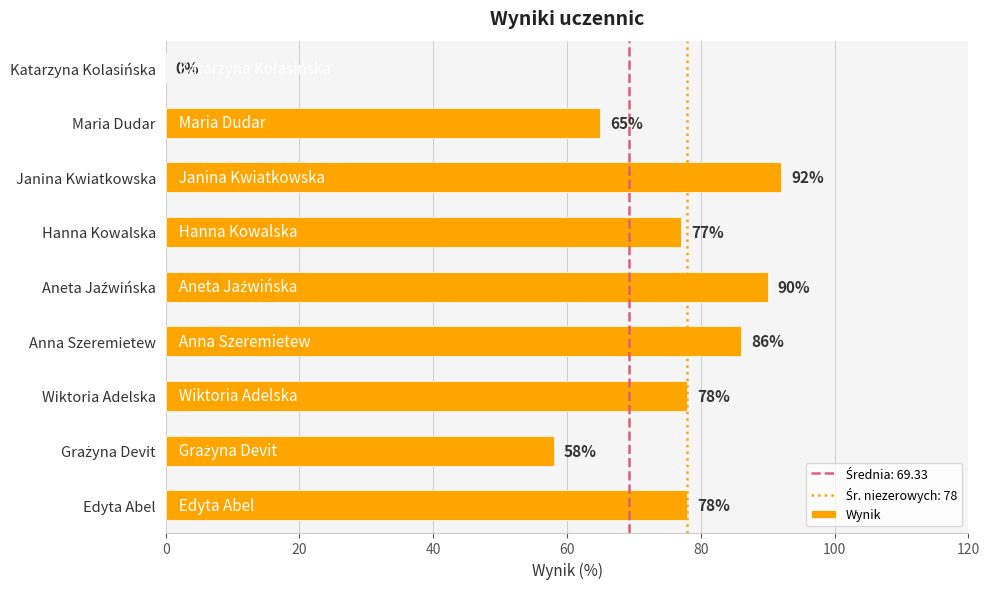

At which category does the chart reach its peak across all series?

Janina Kwiatkowska